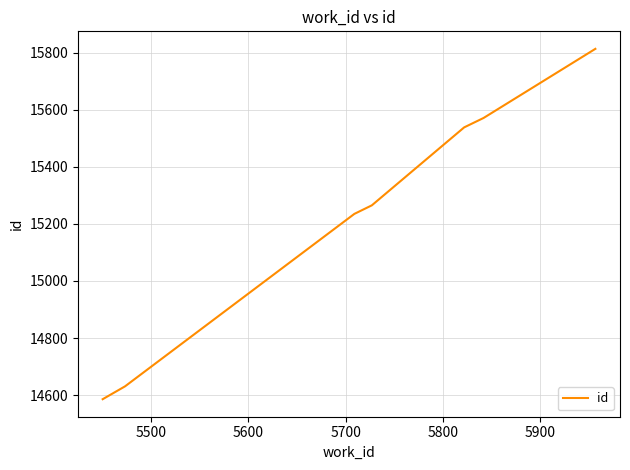

What is the minimum value shown in the chart?

14586